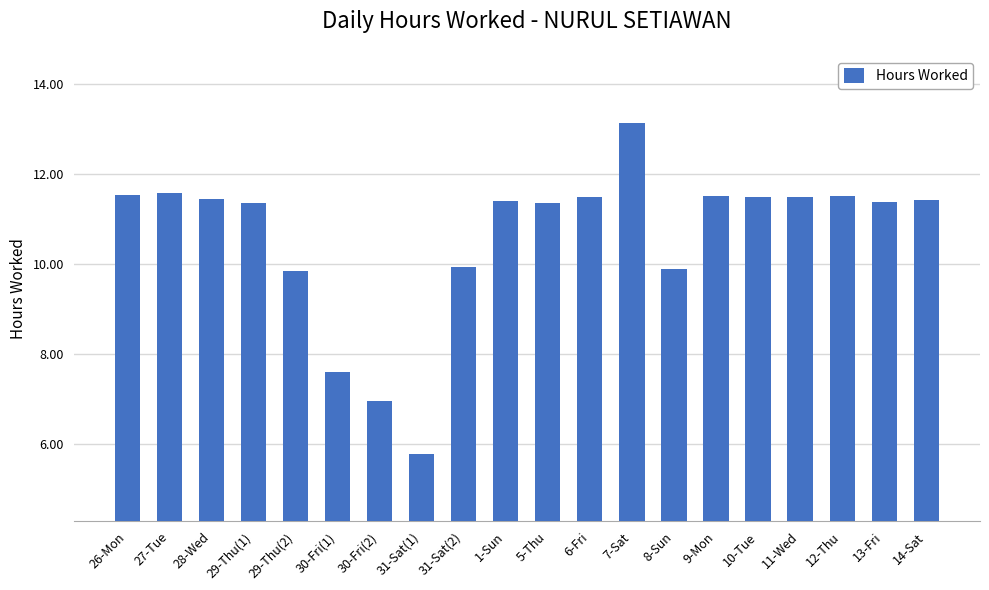

What is the difference between the values at 31-Sat(2) and 13-Fri?

1.5